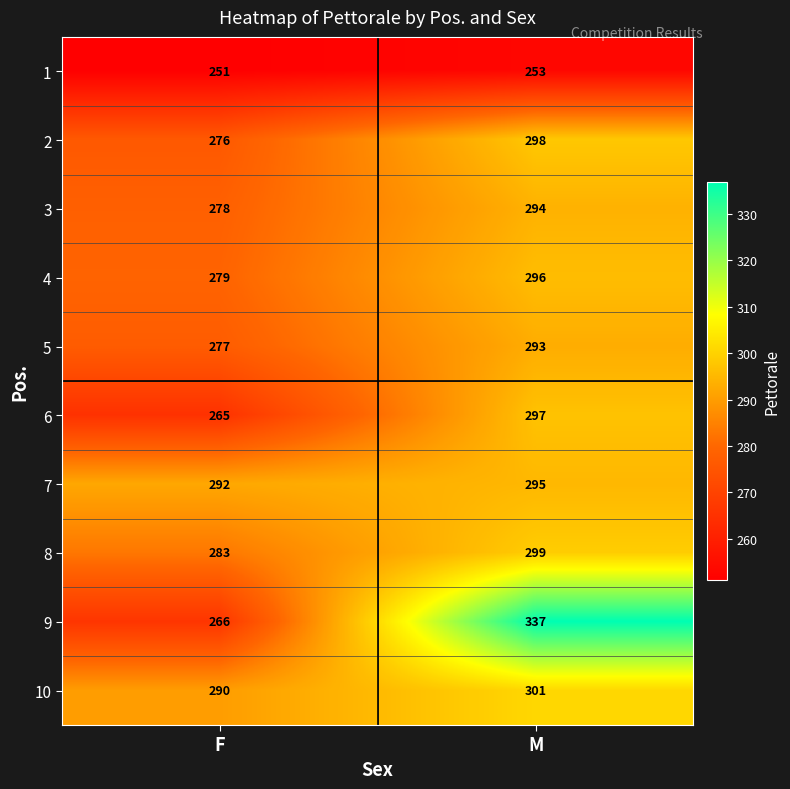

What is the highest value of the 2 series?

298